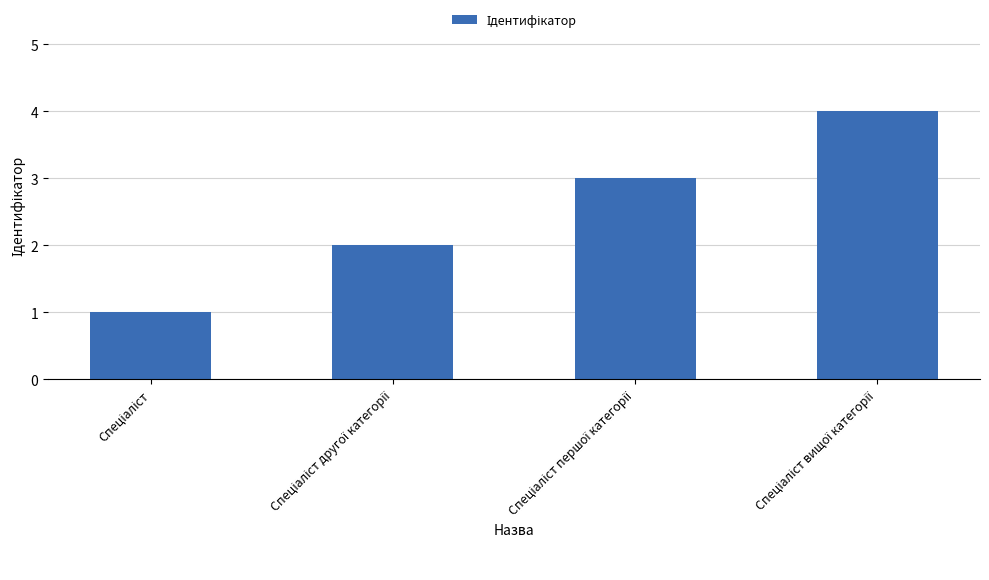

What is the maximum value shown in the chart?

4